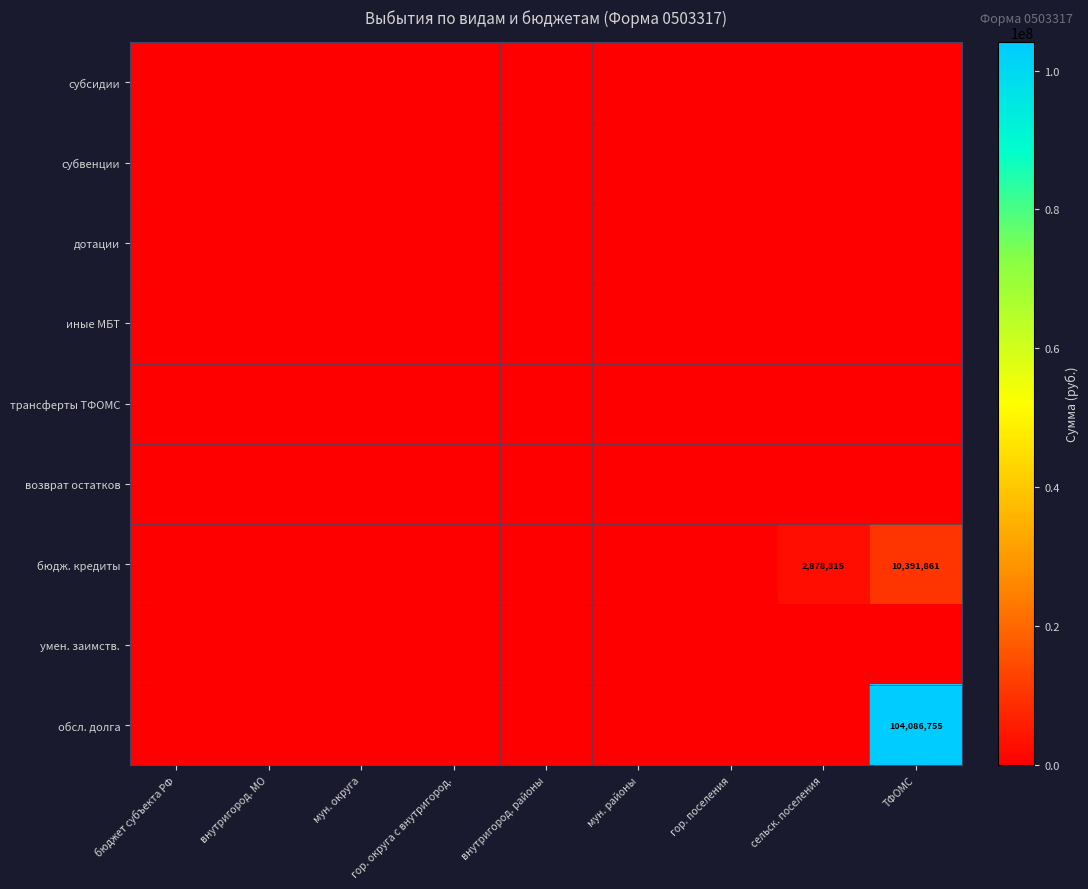

How many series are shown in this chart?

9